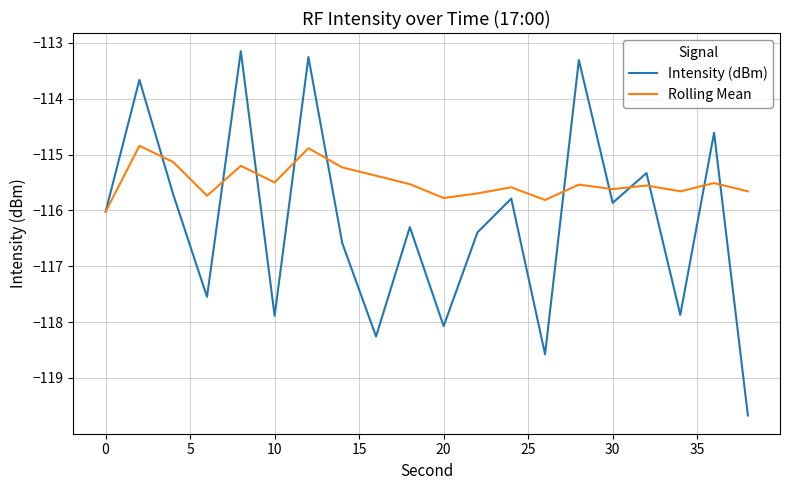

How many distinct data groups are displayed?

2